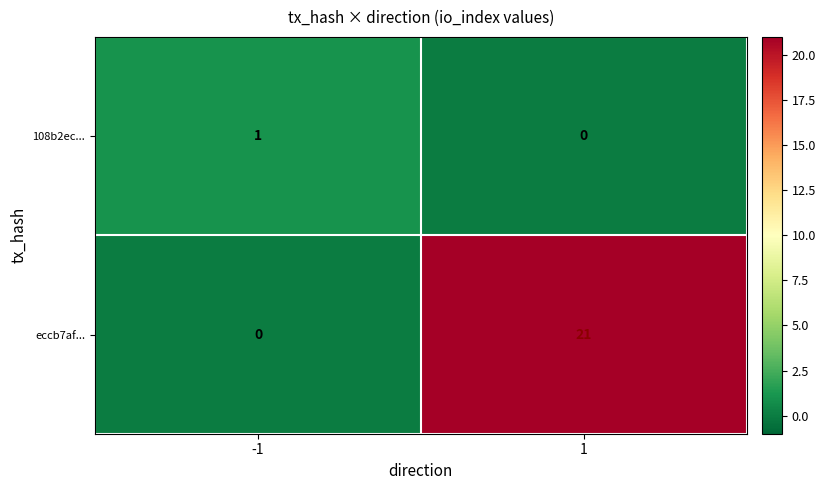

Which series has the largest total across all categories?

eccb7af...